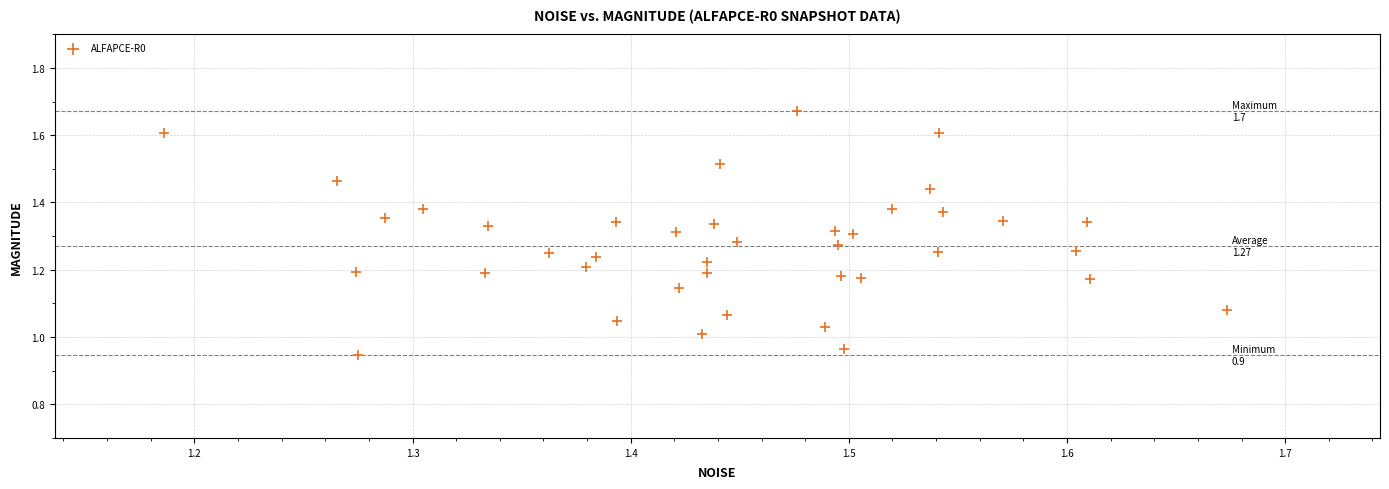

What is the range of X values (max minus min)?

0.5